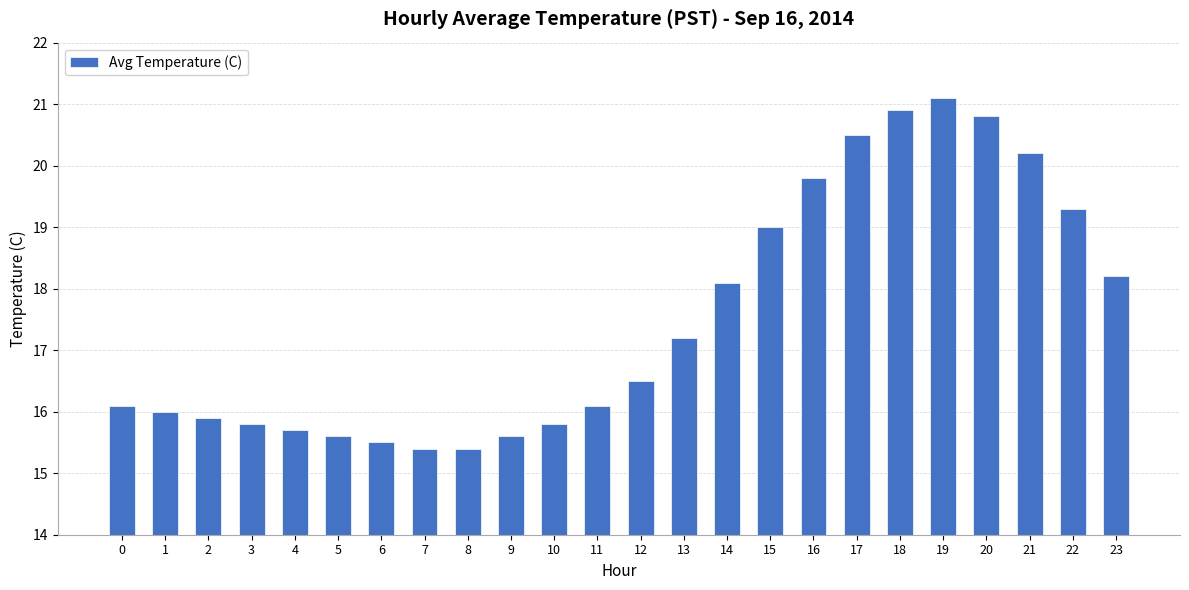

Reading left to right, transcribe all the data shown in this chart.

0=16.1	1=16.0	2=15.9	3=15.8	4=15.7	5=15.6	6=15.5	7=15.4	8=15.4	9=15.6	10=15.8	11=16.1	12=16.5	13=17.2	14=18.1	15=19.0	16=19.8	17=20.5	18=20.9	19=21.1	20=20.8	21=20.2	22=19.3	23=18.2